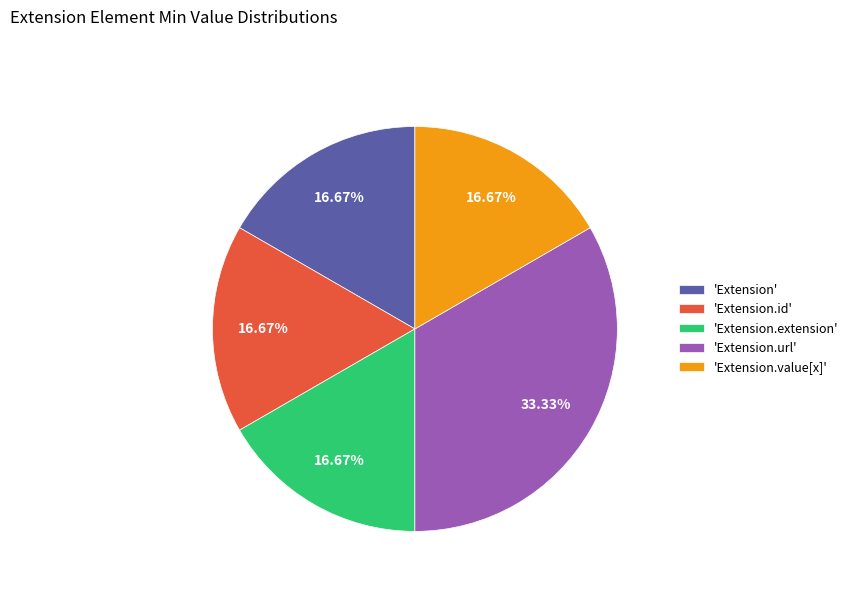

Between 'Extension.url' and 'Extension.extension', which is larger?

'Extension.url'